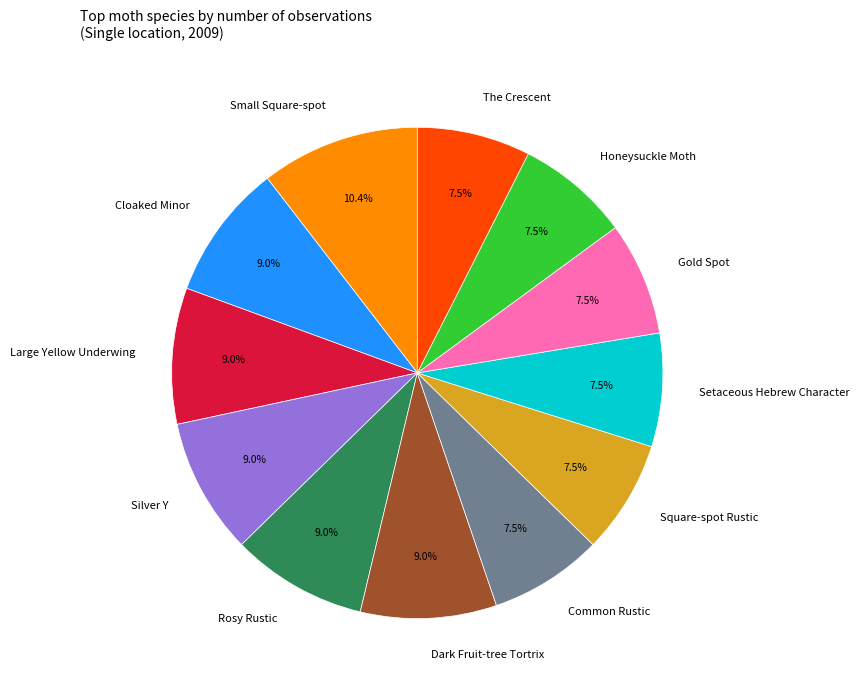

Which category has the biggest portion of the pie?

Small Square-spot